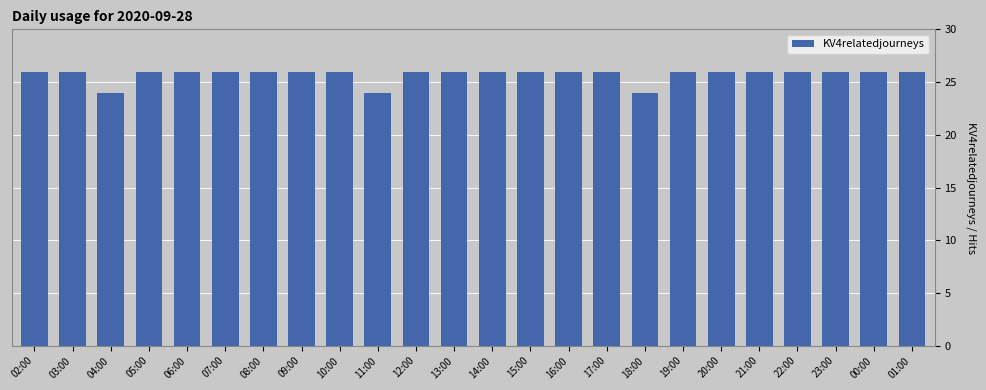

Reading left to right, extract all data points from this chart.

26	26	24	26	26	26	26	26	26	24	26	26	26	26	26	26	24	26	26	26	26	26	26	26